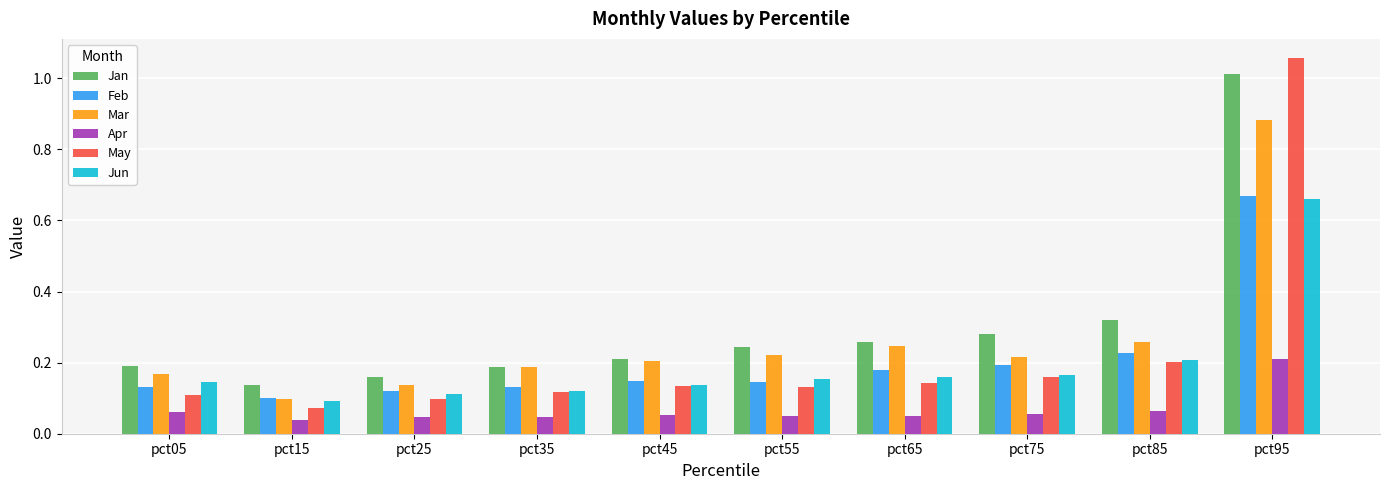

What is the total value across all series at pct15?

0.5